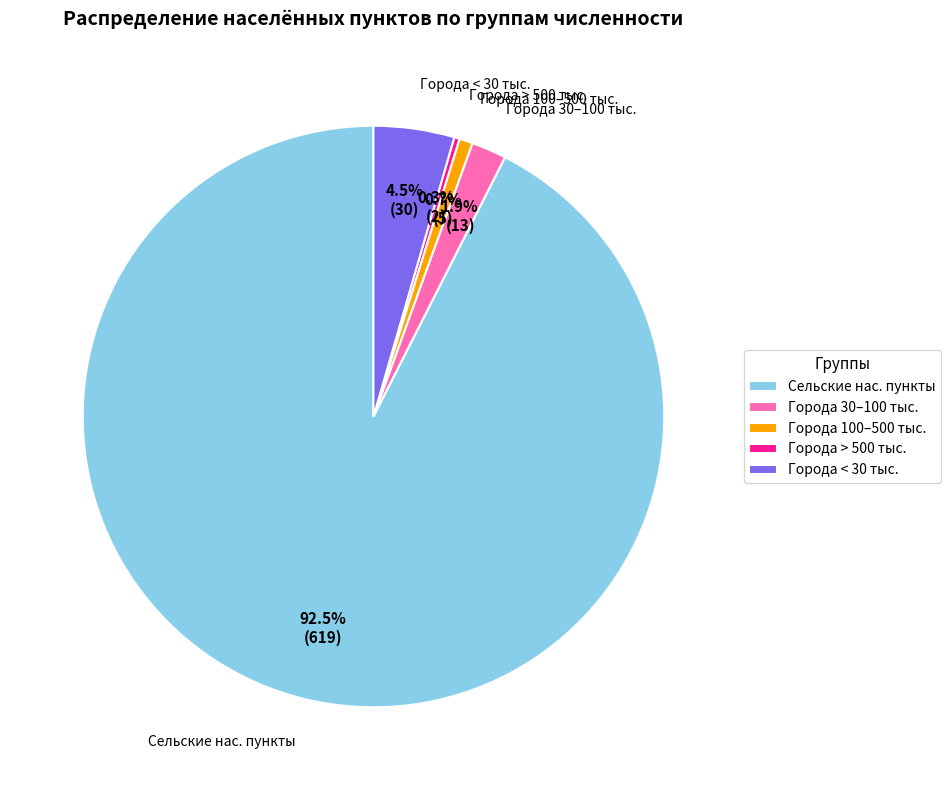

Approximately how many times larger is the value at Города 100–500 тыс. compared to Города > 500 тыс.?

2.5